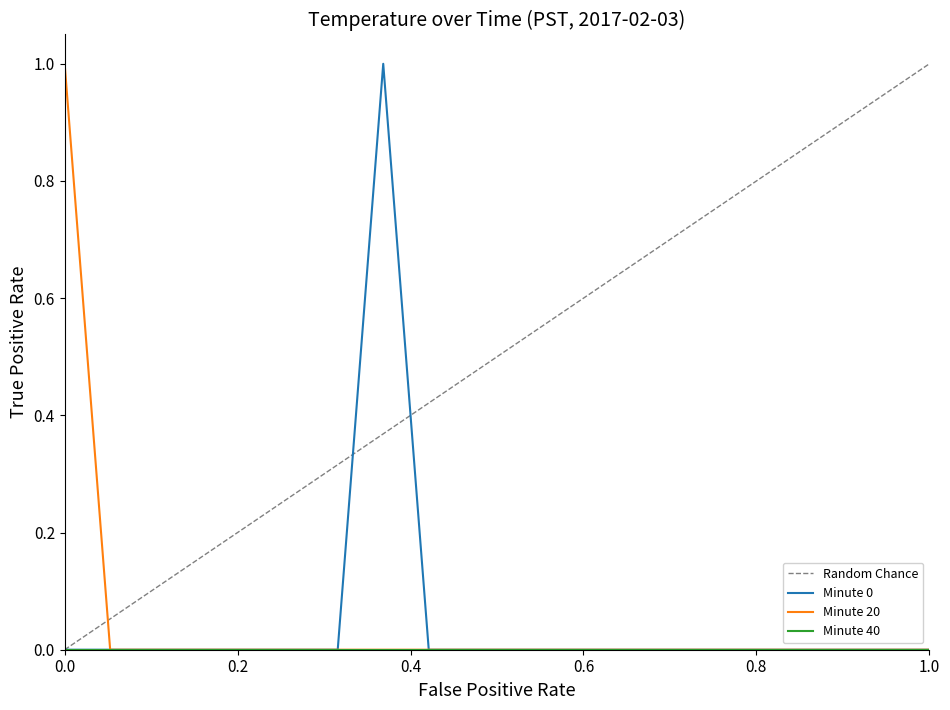

Which series has the largest range (max minus min)?

Minute 0